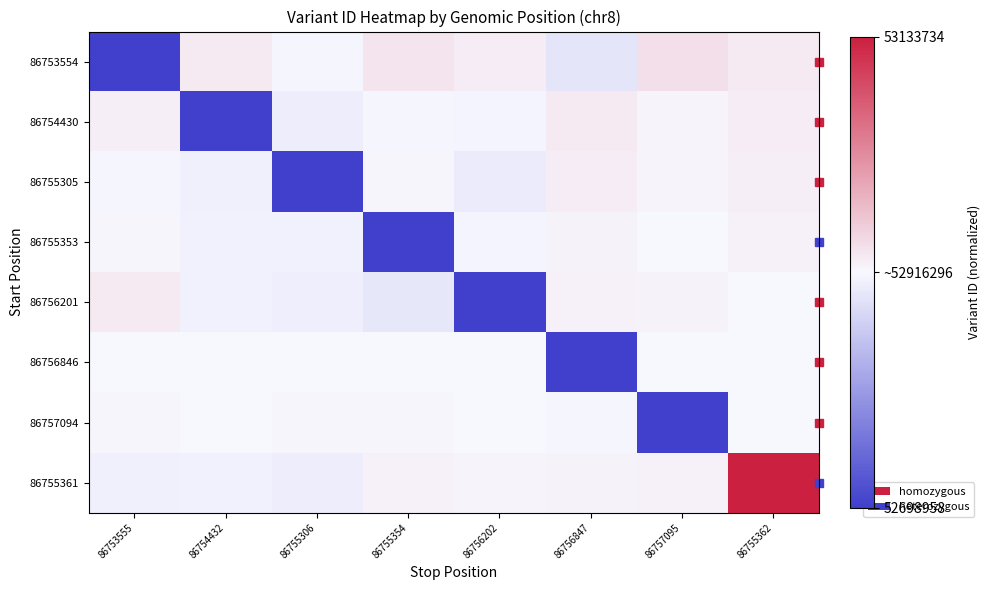

How many series are shown in this chart?

8